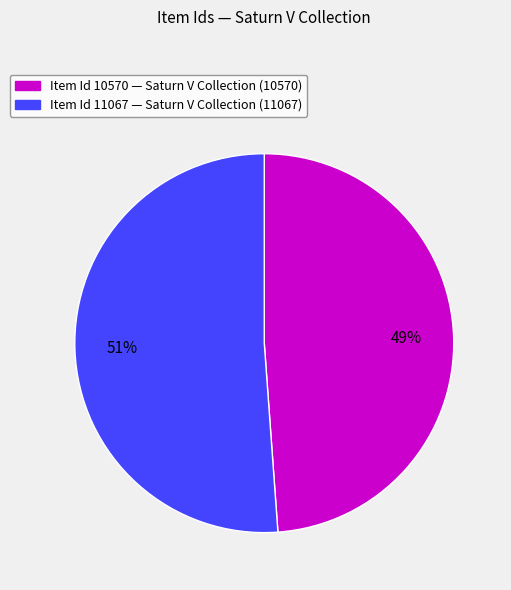

Is there a majority slice in this chart?

Yes